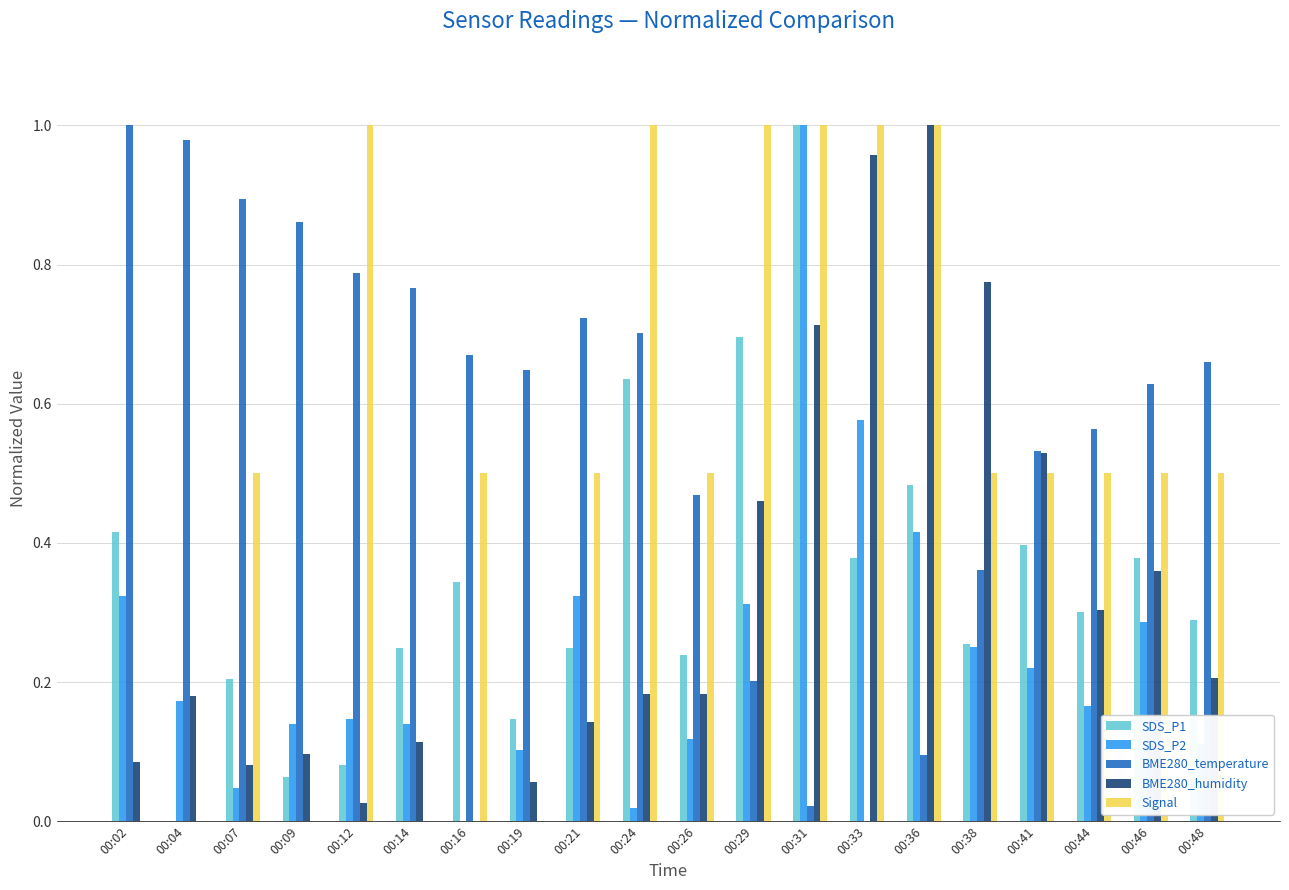

At which category is the sum across all series the highest?

00:31